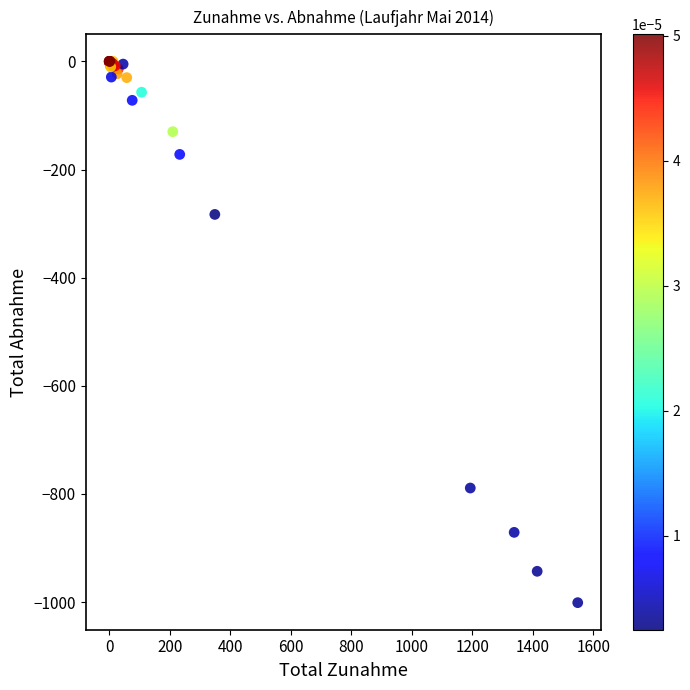

What Y value in the scatter plot is closest to -500?

-283